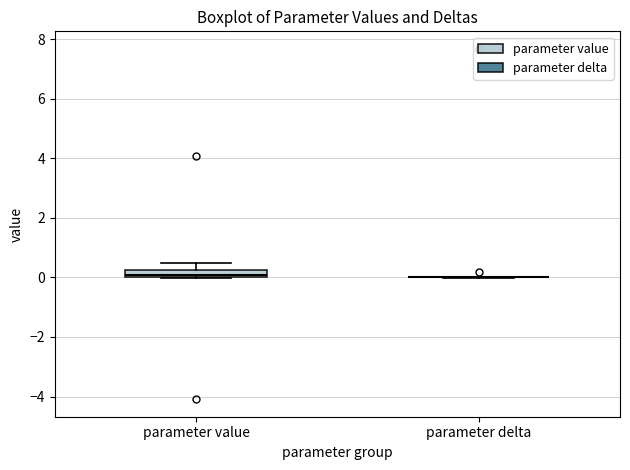

Comparing the boxes themselves (not the whiskers), which one is the tallest?

parameter value